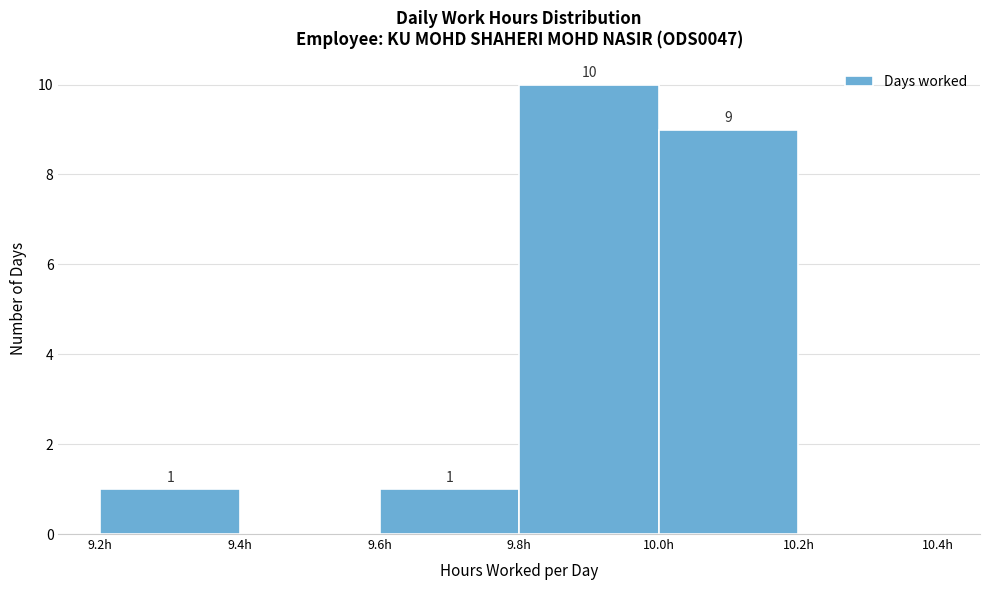

Which range on the x-axis has the tallest bar?

9.8 to 10.0